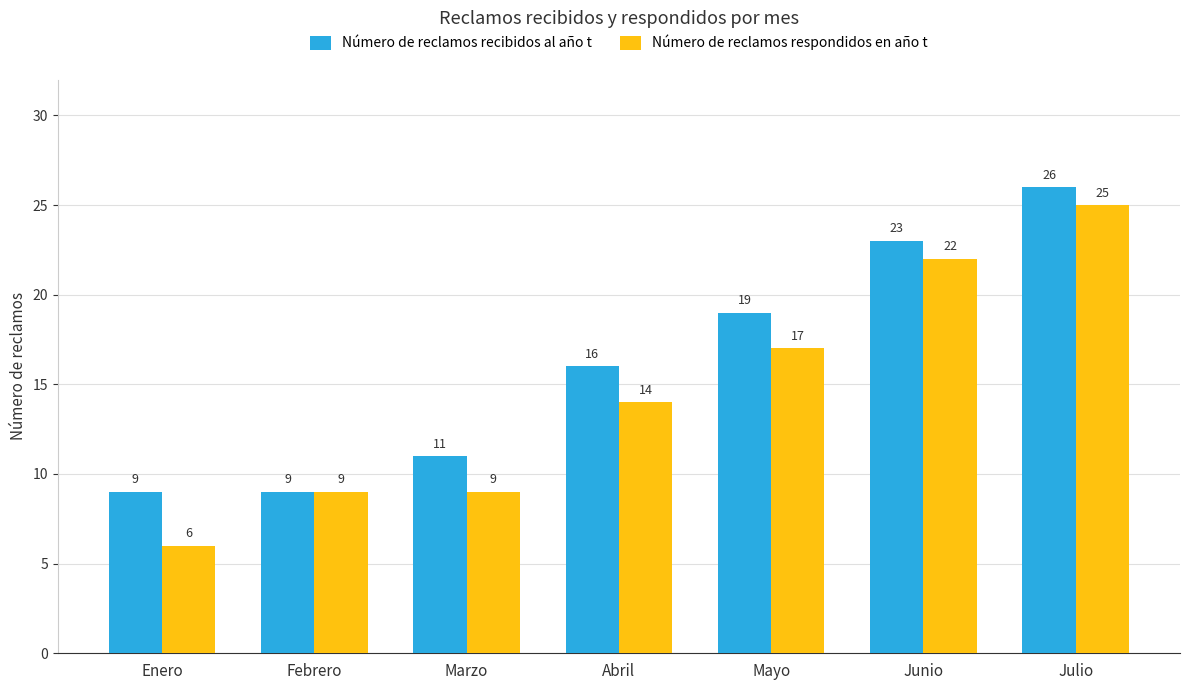

How many Número de reclamos respondidos en año t values are between 9 and 22?

5